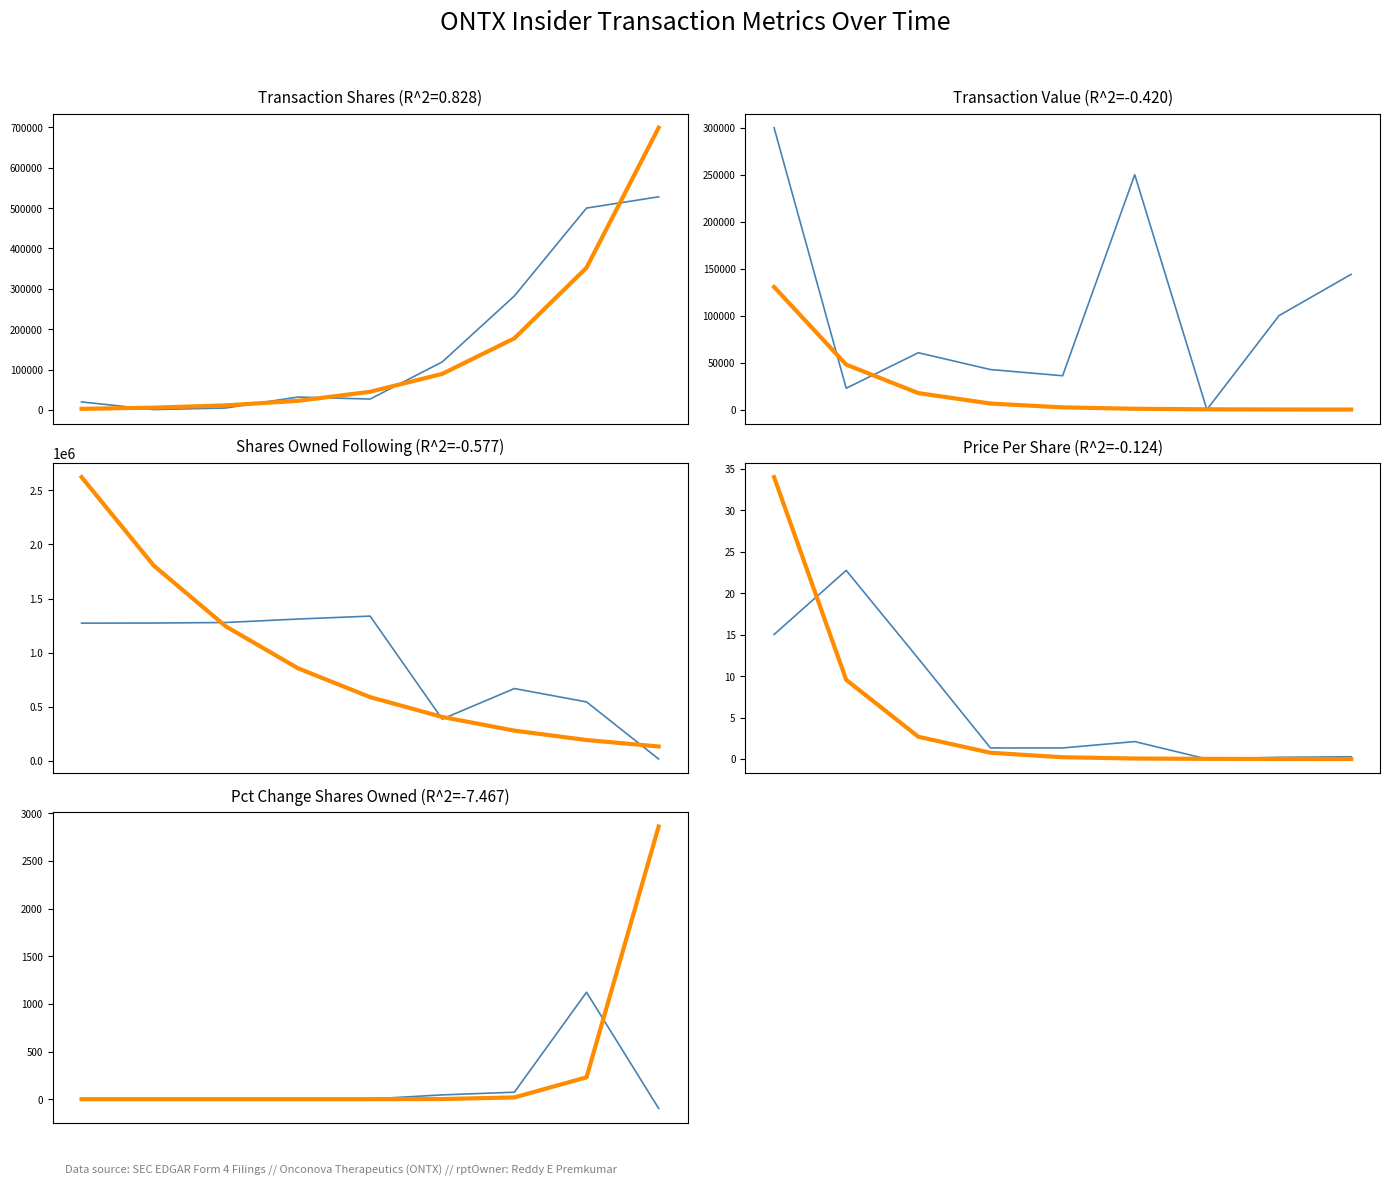

At which category is the sum across all series the highest?

2013-08-01